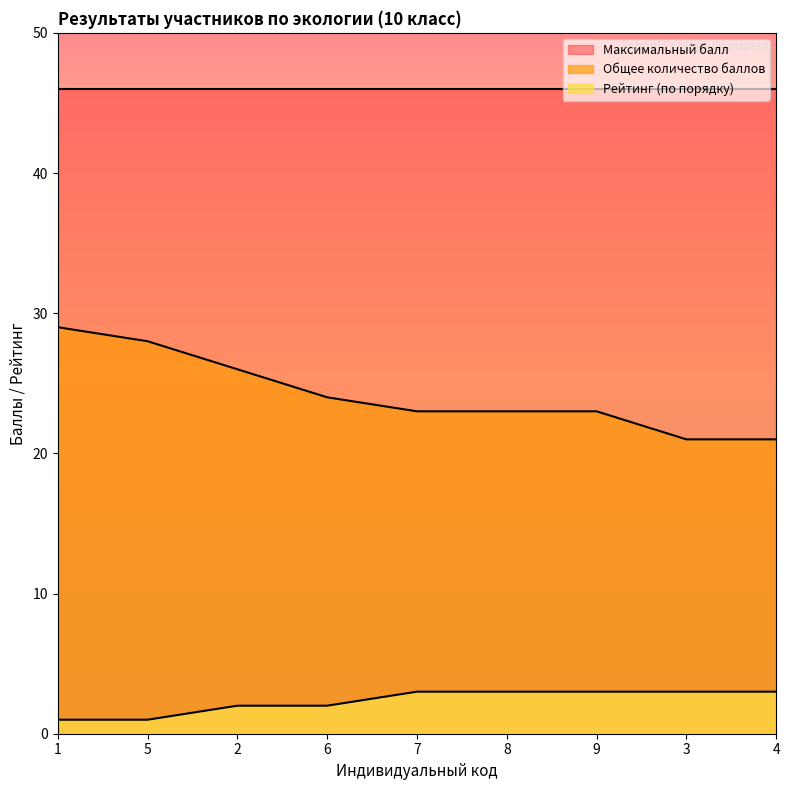

At which label does Общее количество баллов first exceed 23?

1